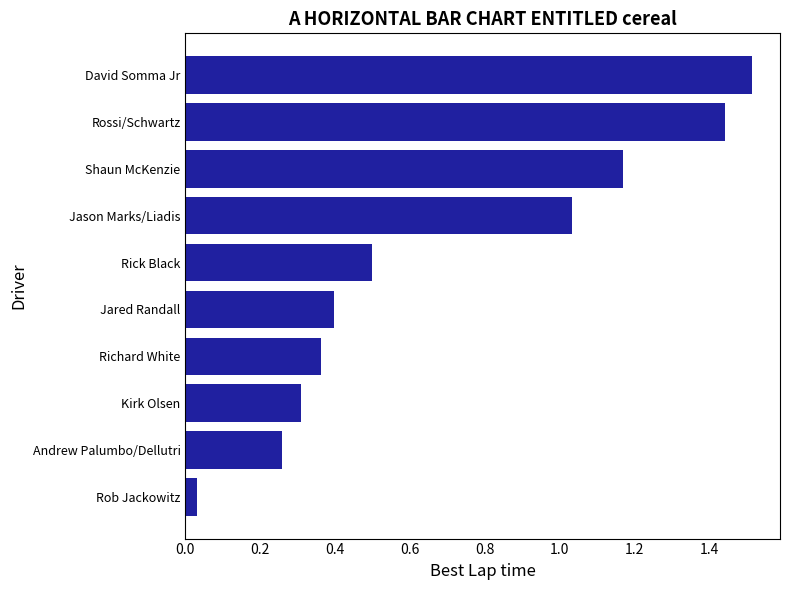

Does the chart contain stacked bars?

No